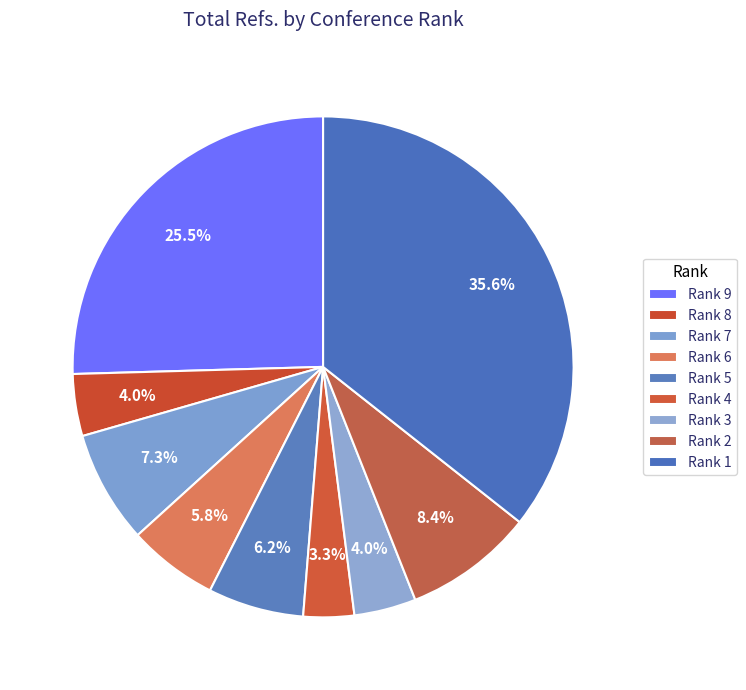

What is the smallest slice in the pie chart?

Rank 4